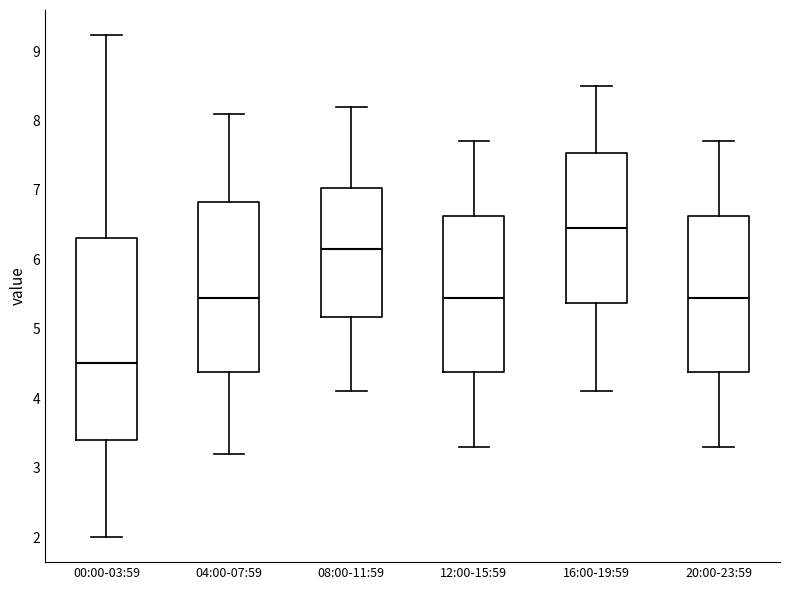

Which box has the highest median line?

16:00-19:59